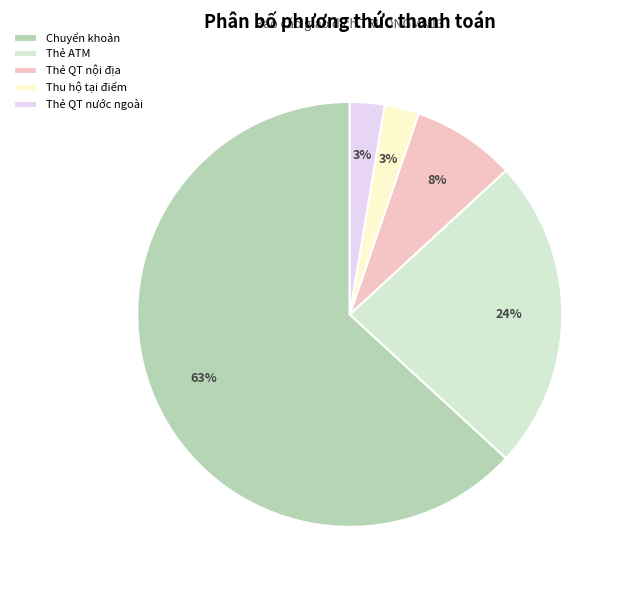

What percentage is the Thẻ QT nước ngoài slice, to the nearest percent?

3%